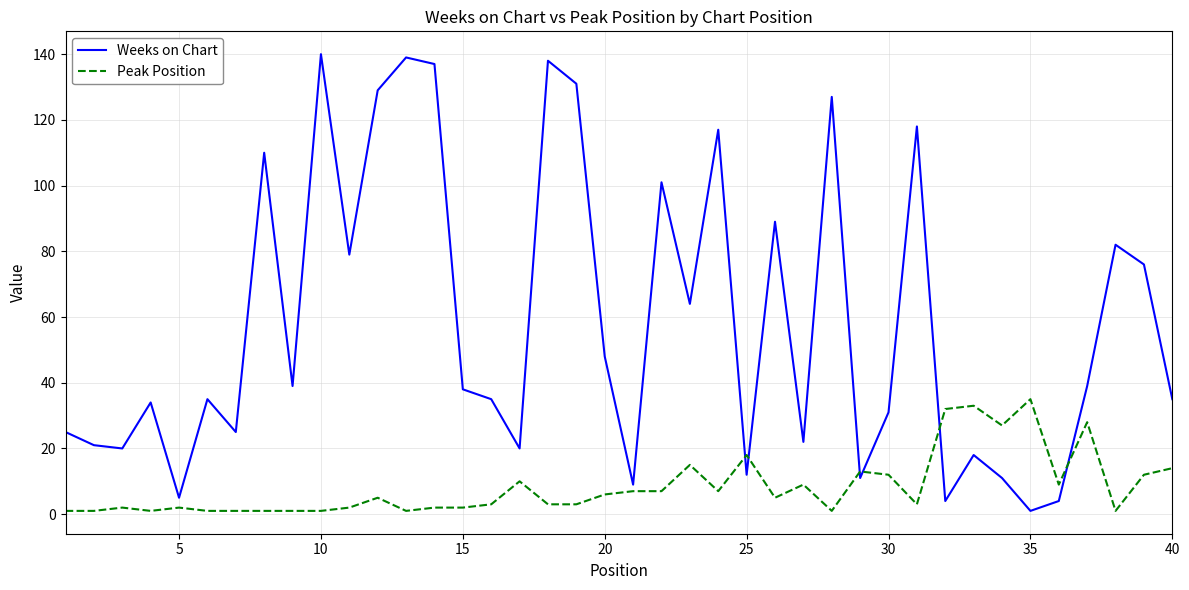

True or false: Weeks on Chart and Peak Position intersect in this chart.

True